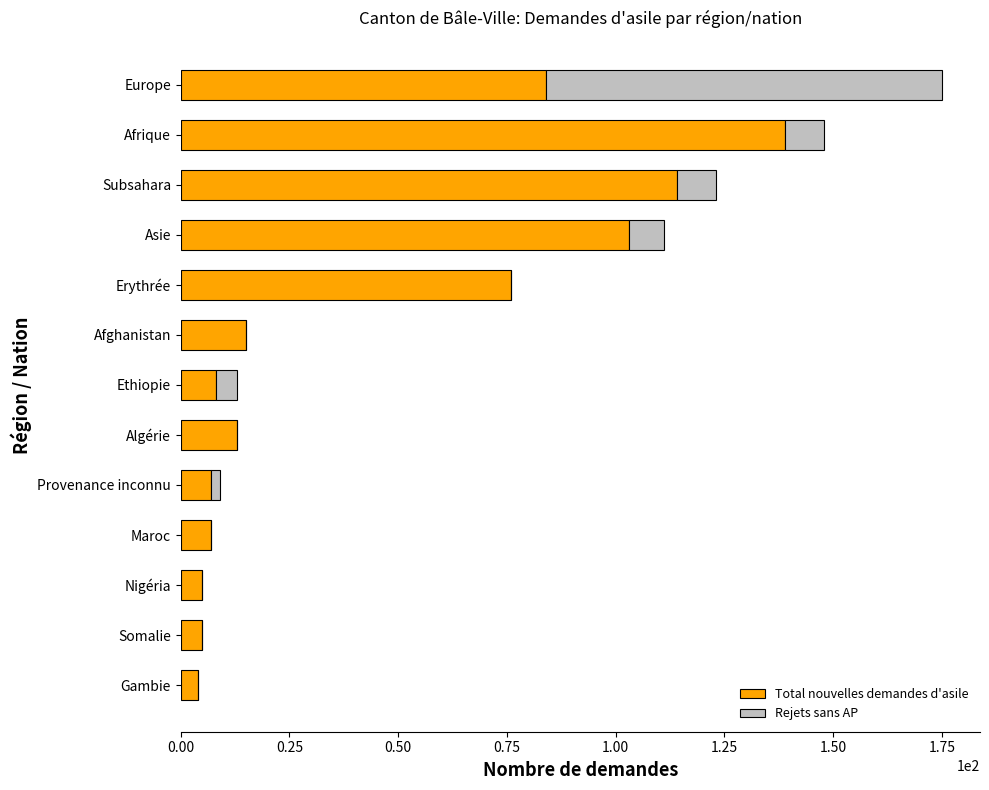

What are all the series names shown in the legend?

Total nouvelles demandes d'asile, Rejets sans AP